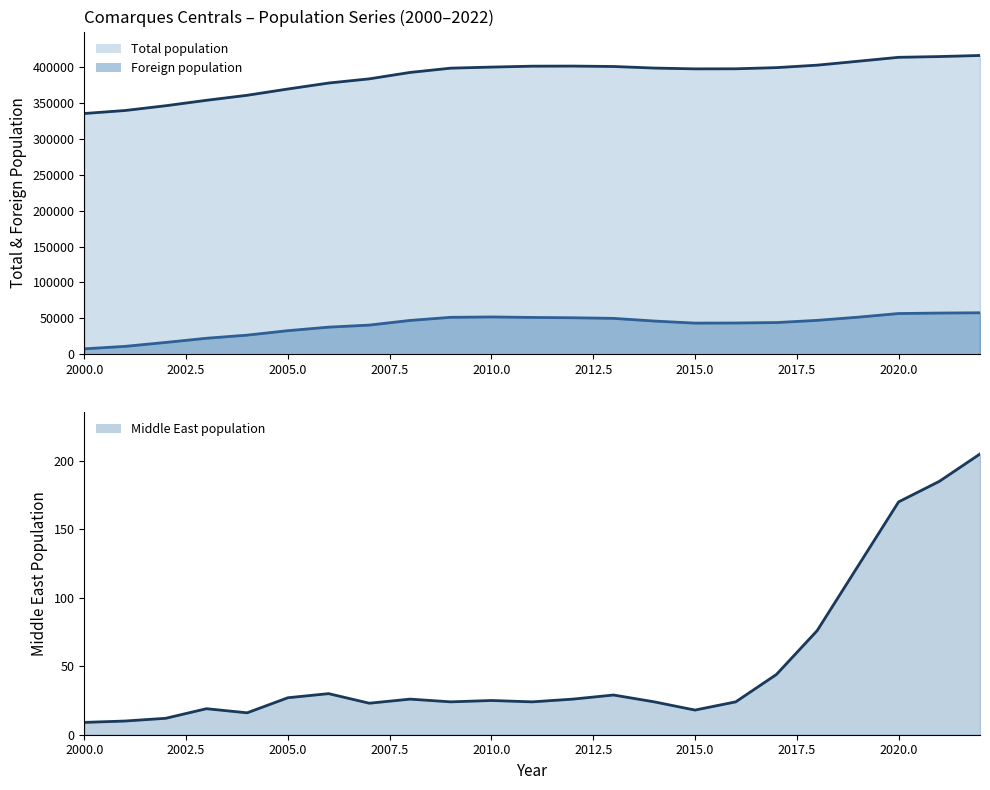

How many lines are shown in the chart?

3